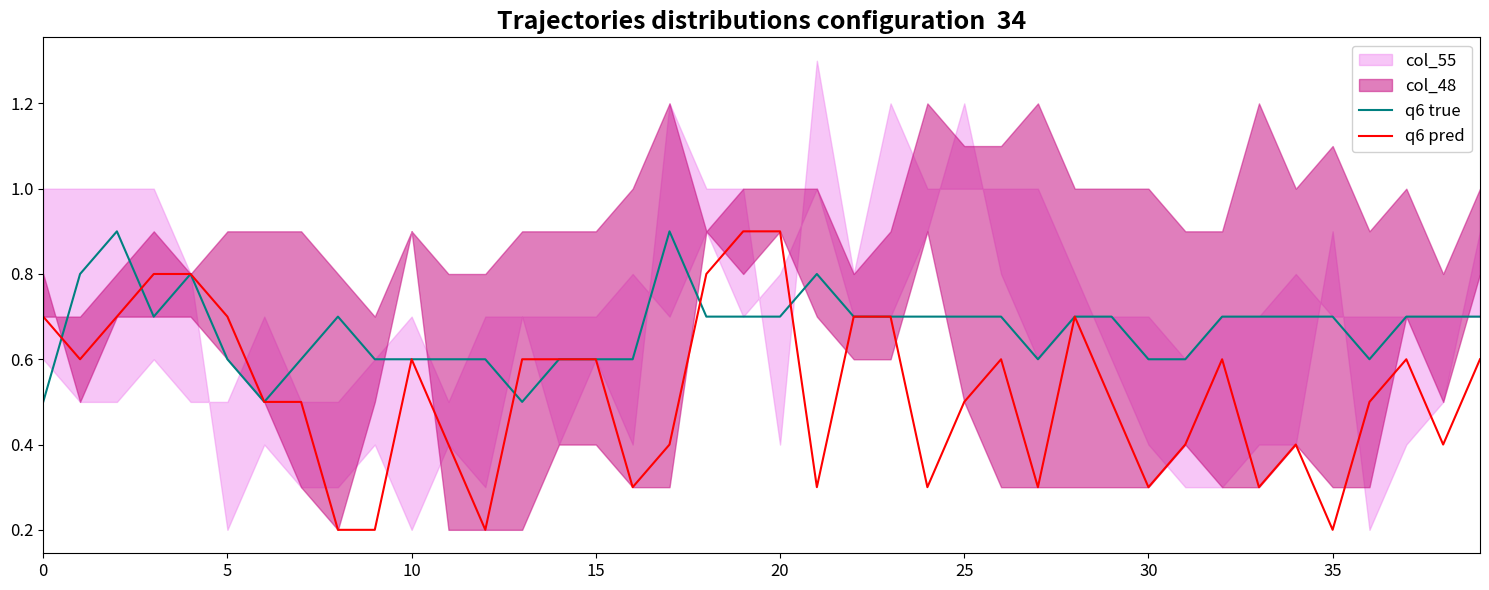

List the series in order of their overall mean, lowest first.

q6 pred, q6 true